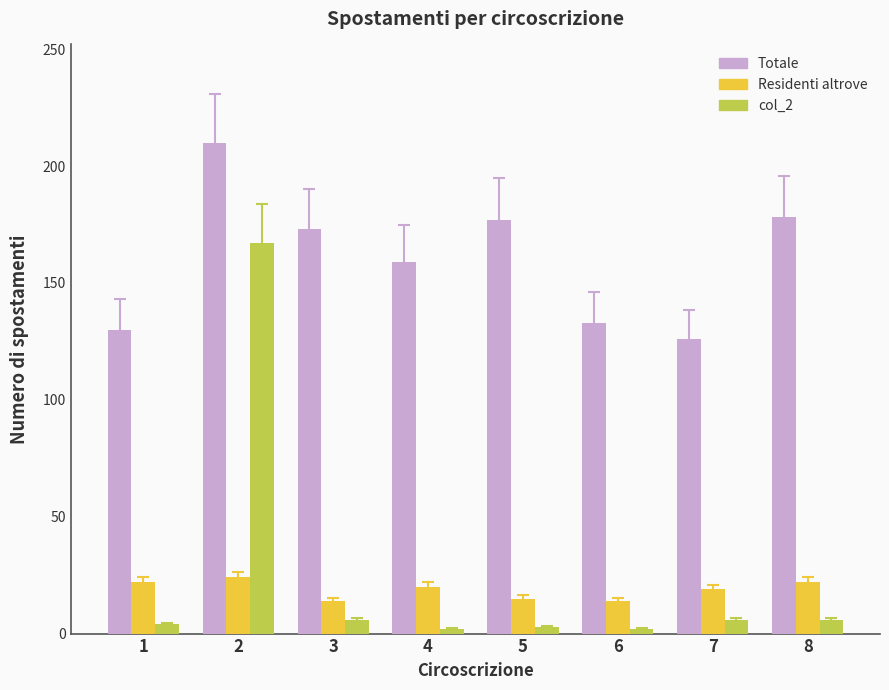

Where is Totale nearest to the value 168?

3